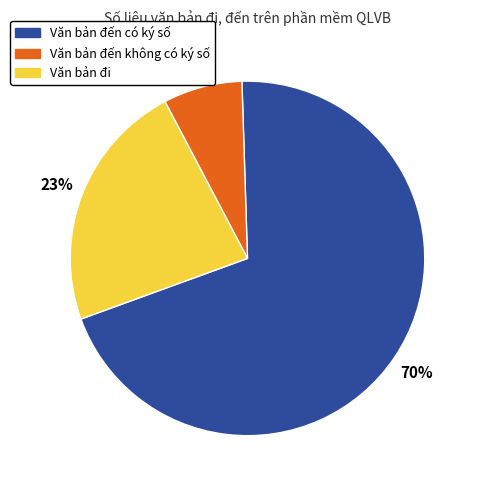

Is it true that Văn bản đến không có ký số is 7% of the pie?

True